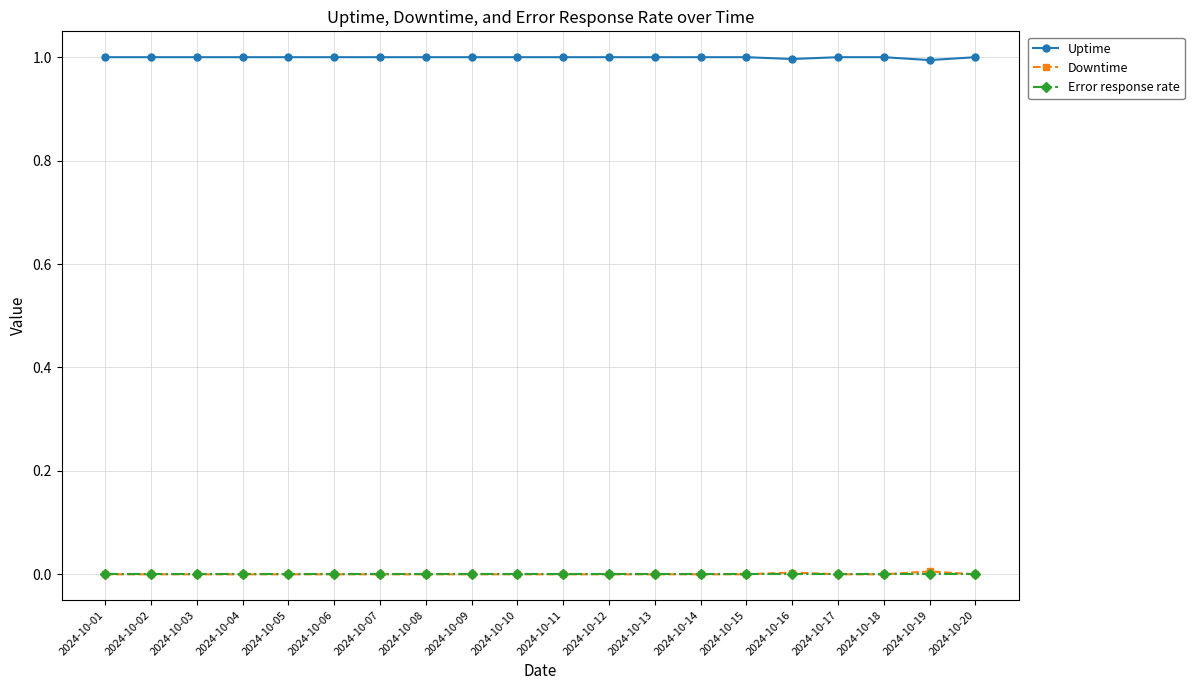

What is the difference between the highest and lowest values at 2024-10-12?

1.0